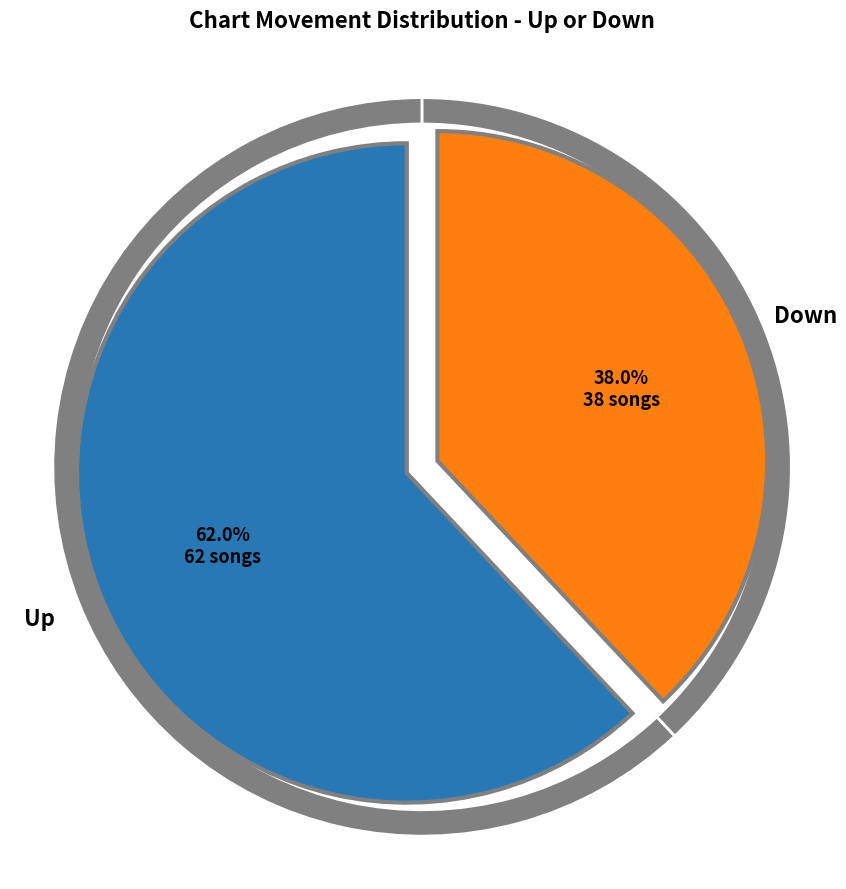

Which has a higher value, down or up?

up